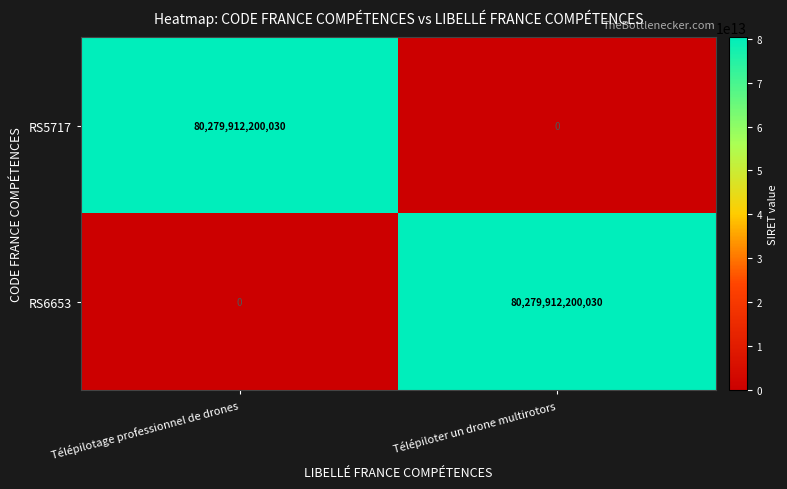

True or false: RS6653 has a value of -39236595231558 at Télépilotage professionnel de drones.

False